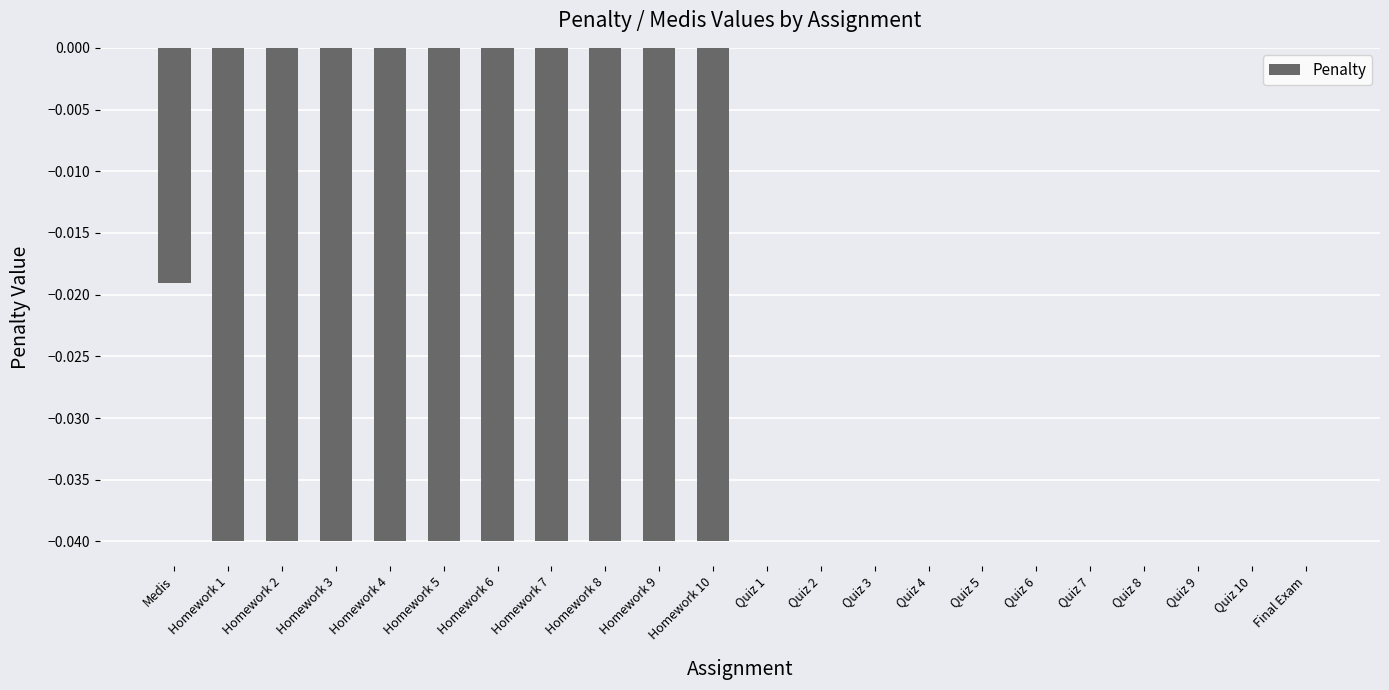

Is it true that the value at Quiz 7 is 0.0?

True